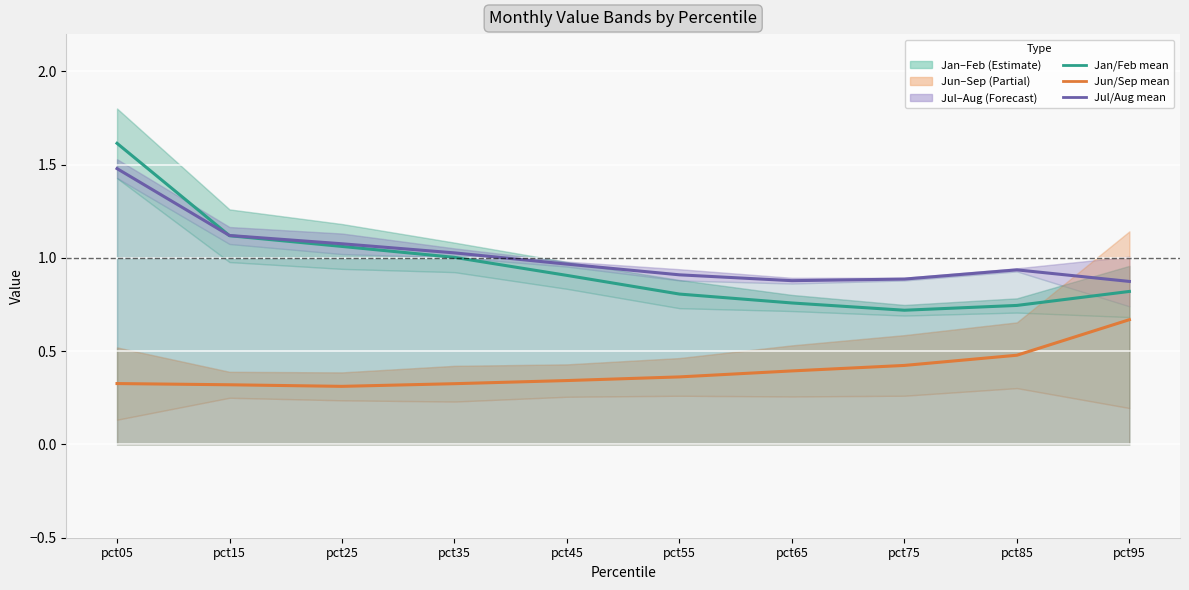

What is the value of the Jul/Aug mean point at the 1st from the left?

1.5